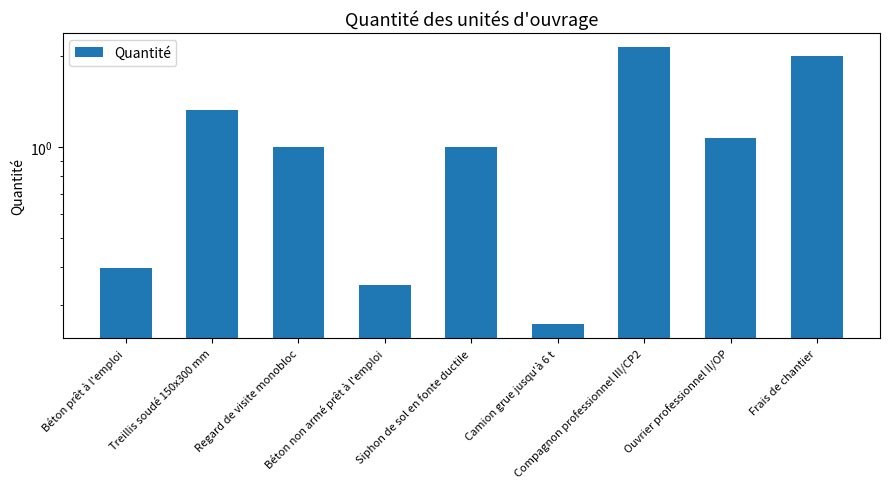

Which category has the highest value across all series?

Compagnon professionnel III/CP2